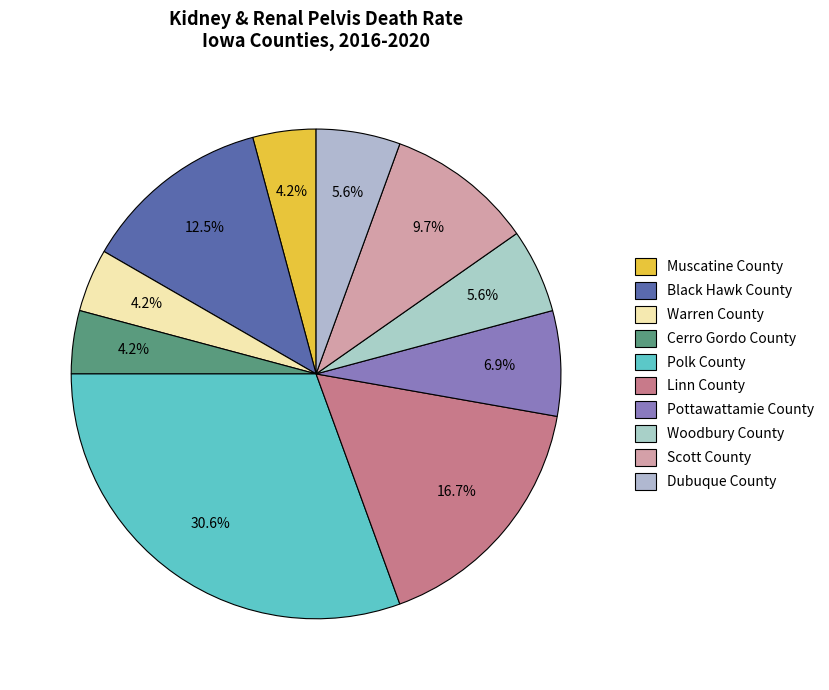

How many slices are in this pie chart?

10